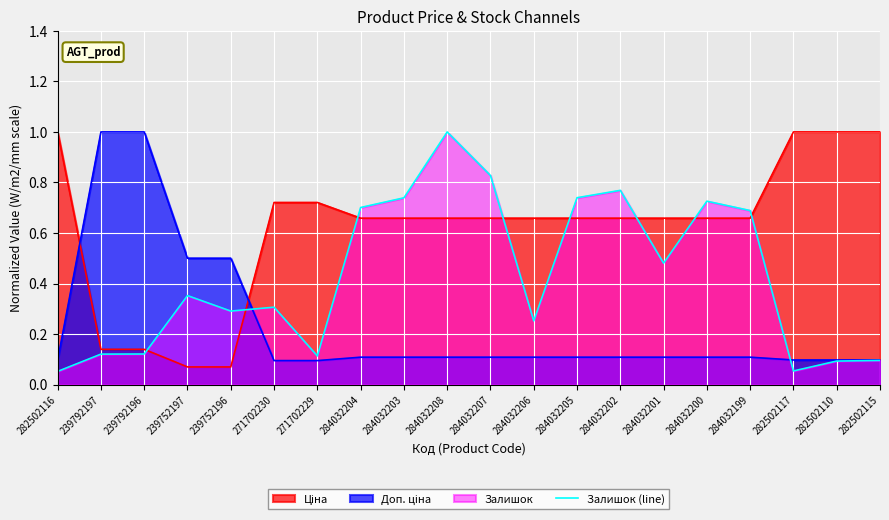

What position from the left is 271702230?

6